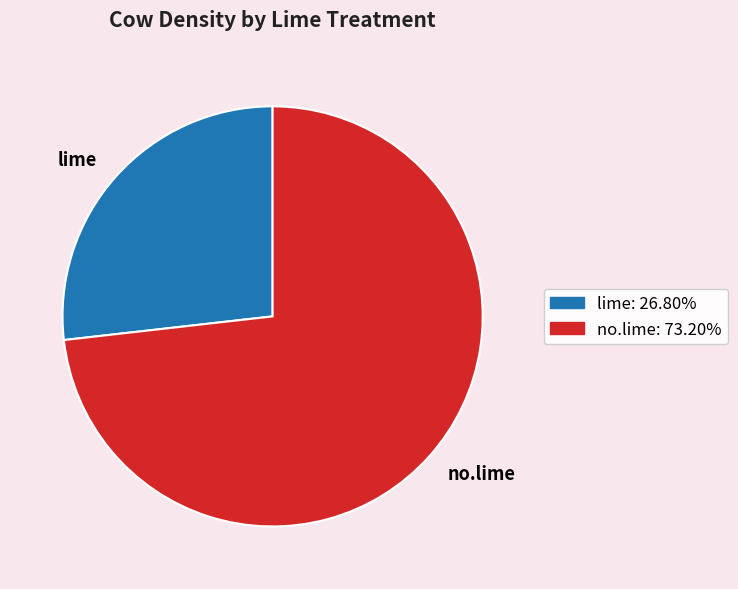

Which has a higher value, lime or no.lime?

no.lime